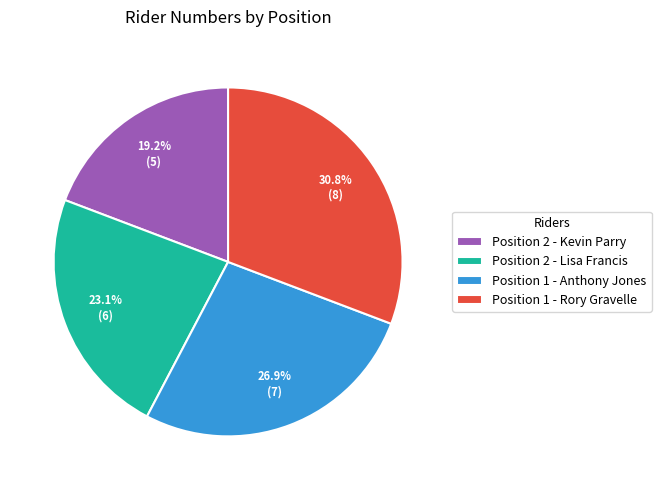

What is the ratio of the value at Position 2 - Lisa Francis to the value at Position 2 - Kevin Parry?

1.2